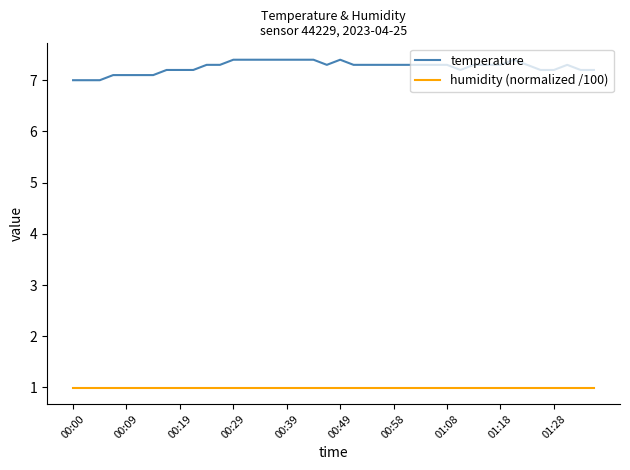

Reading left to right, extract all data points from this chart.

temperature: 7.0	7.0	7.0	7.1	7.1	7.1	7.1	7.2	7.2	7.2	7.3	7.3	7.4	7.4	7.4	7.4	7.4	7.4	7.4	7.3	7.4	7.3	7.3	7.3	7.3	7.3	7.3	7.3	7.3	7.2	7.3	7.3	7.3	7.4	7.3	7.2	7.2	7.3	7.2	7.2
humidity (normalized /100): 1.0	1.0	1.0	1.0	1.0	1.0	1.0	1.0	1.0	1.0	1.0	1.0	1.0	1.0	1.0	1.0	1.0	1.0	1.0	1.0	1.0	1.0	1.0	1.0	1.0	1.0	1.0	1.0	1.0	1.0	1.0	1.0	1.0	1.0	1.0	1.0	1.0	1.0	1.0	1.0